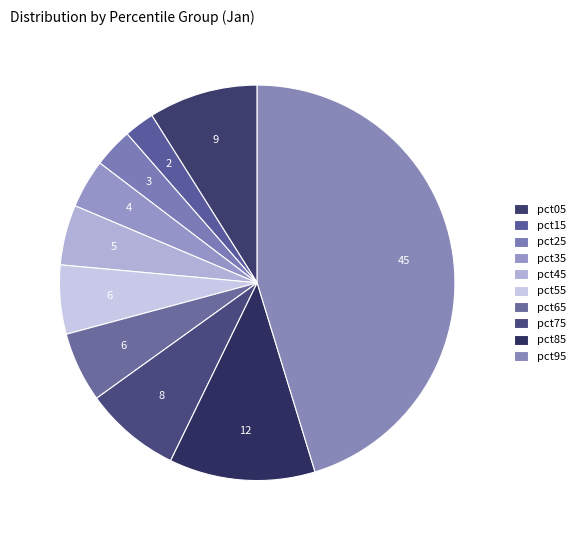

Which slice is the largest?

pct95